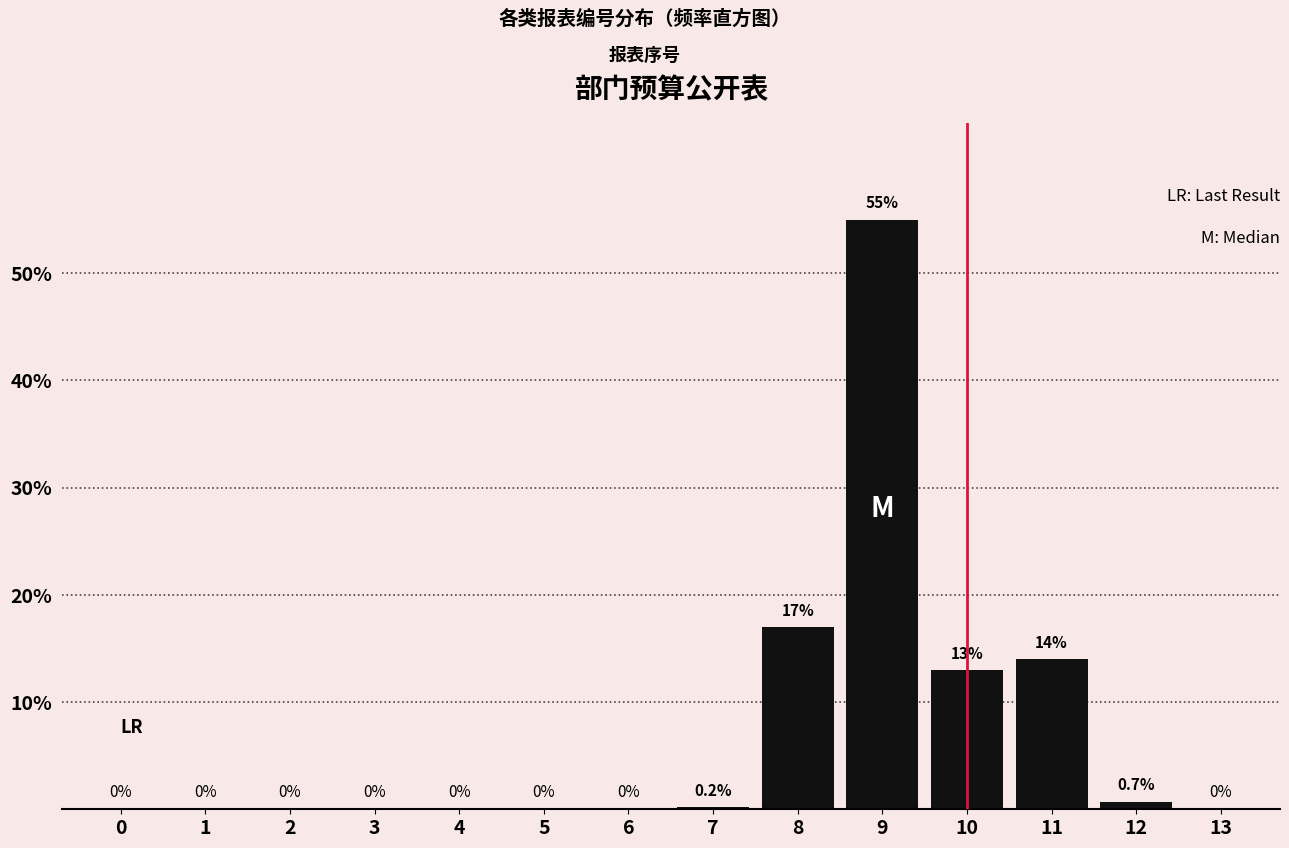

Reading left to right, transcribe all the data shown in this chart.

0=0.0	1=0.0	2=0.0	3=0.0	4=0.0	5=0.0	6=0.0	7=0.2	8=17.0	9=55.0	10=13.0	11=14.0	12=0.7	13=0.0